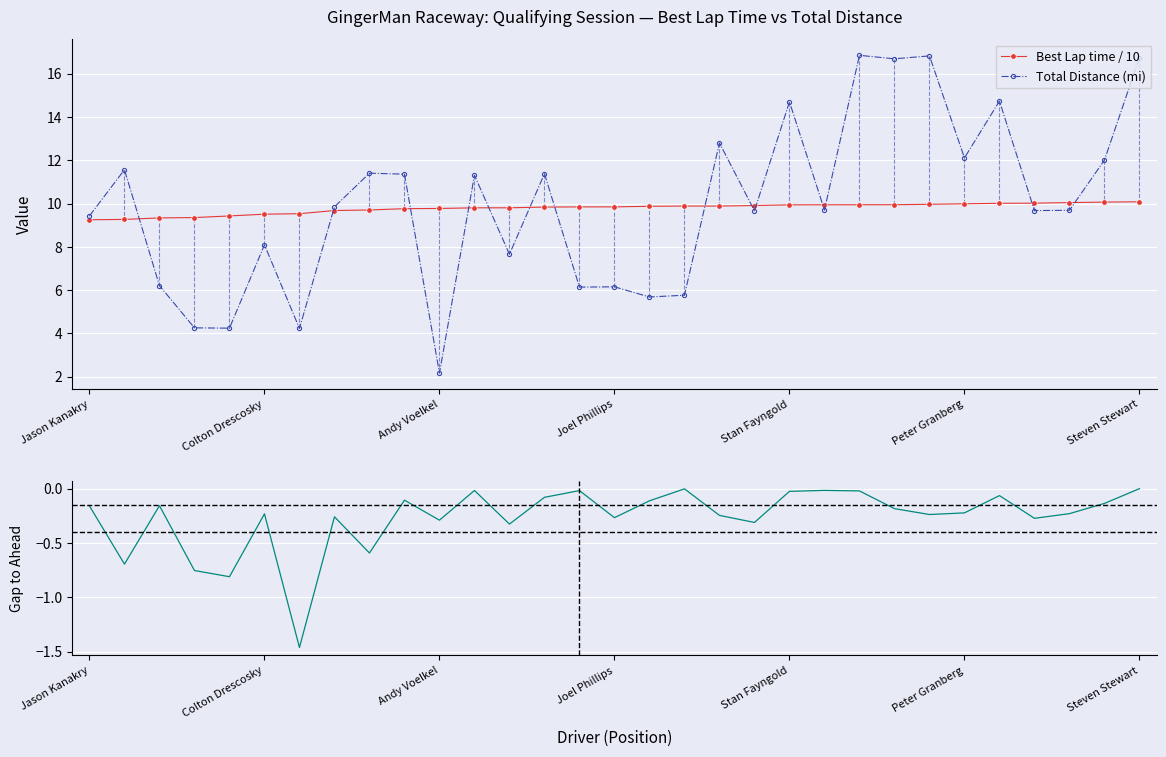

What is the maximum value shown in the chart?

16.8